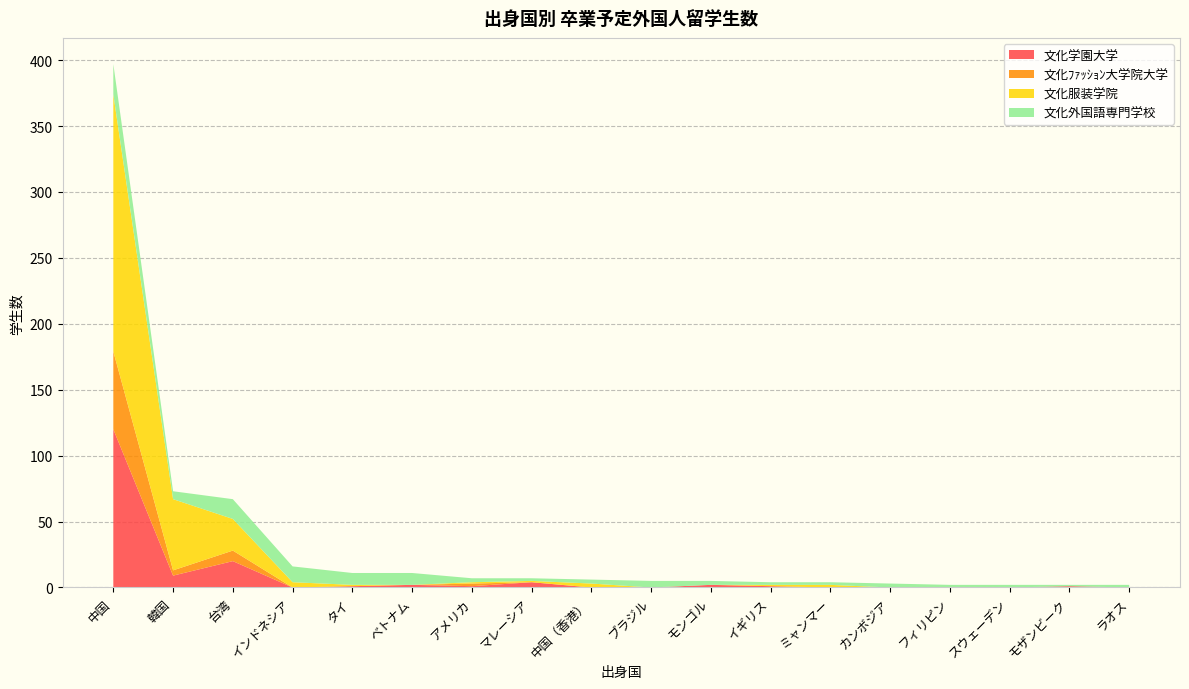

Reading left to right, what are all the values shown in this chart?

文化学園大学: 120	9	20	0	1	2	1	4	0	0	2	1	0	0	0	0	1	0
文化ﾌｧｯｼｮﾝ大学院大学: 59	4	8	0	0	0	2	0	0	0	0	0	0	0	0	0	0	0
文化服装学院: 195	54	24	4	1	0	1	1	3	0	0	1	2	0	0	0	0	0
文化外国語専門学校: 23	6	15	12	9	9	3	2	3	5	3	2	2	3	2	2	1	2